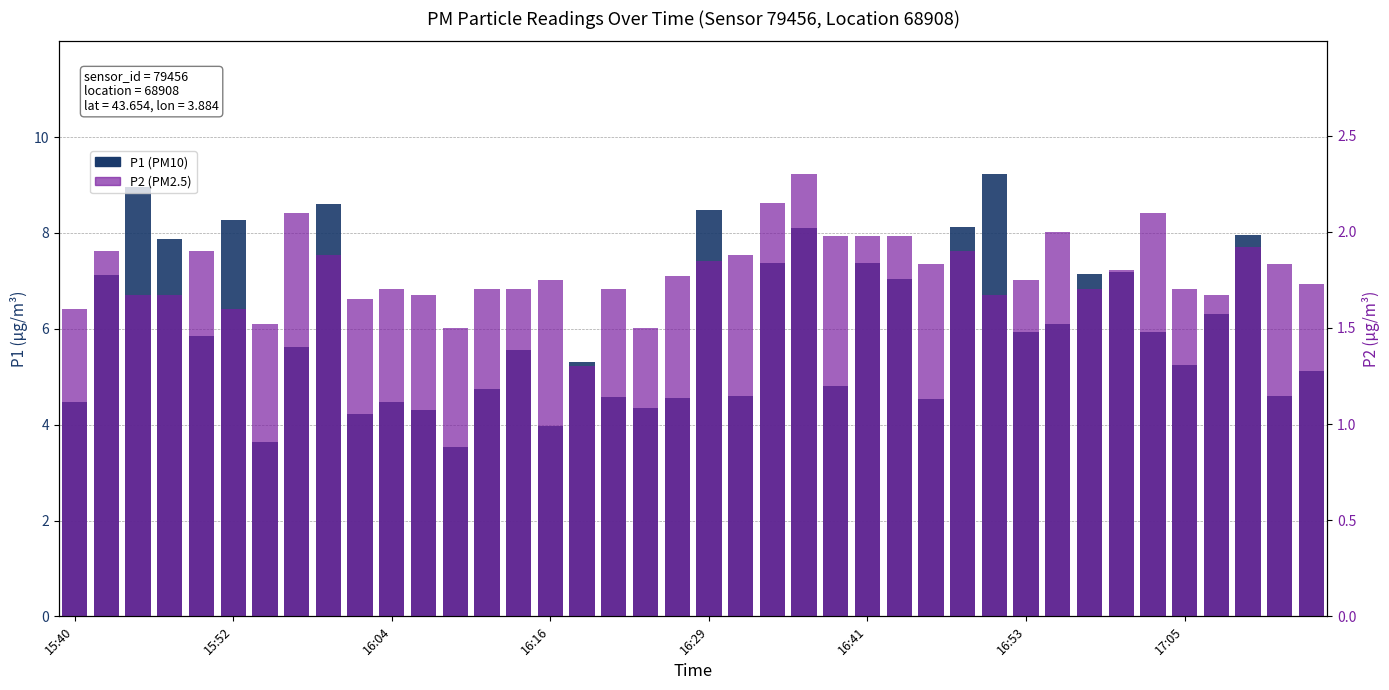

What is the average value of the P1 series?

6.0